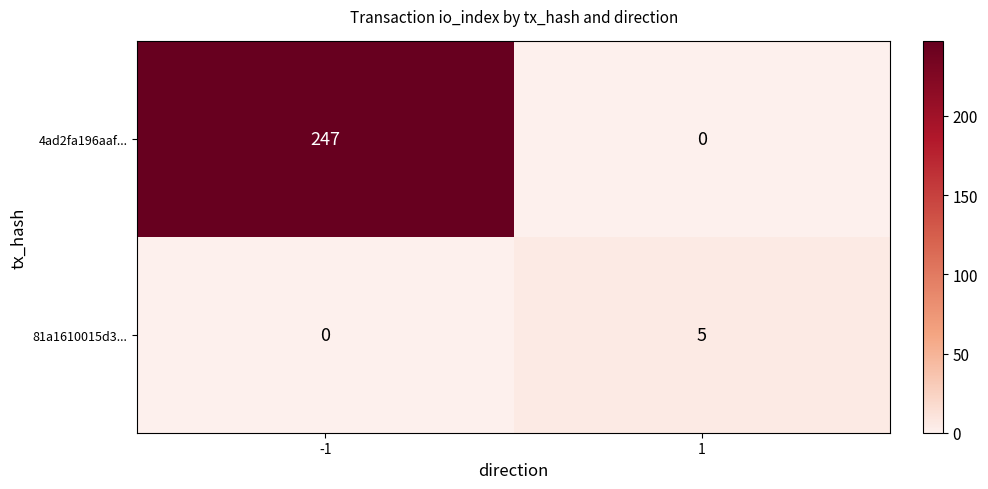

The 81a1610015d3... series shows 3 at 1. True or false?

False